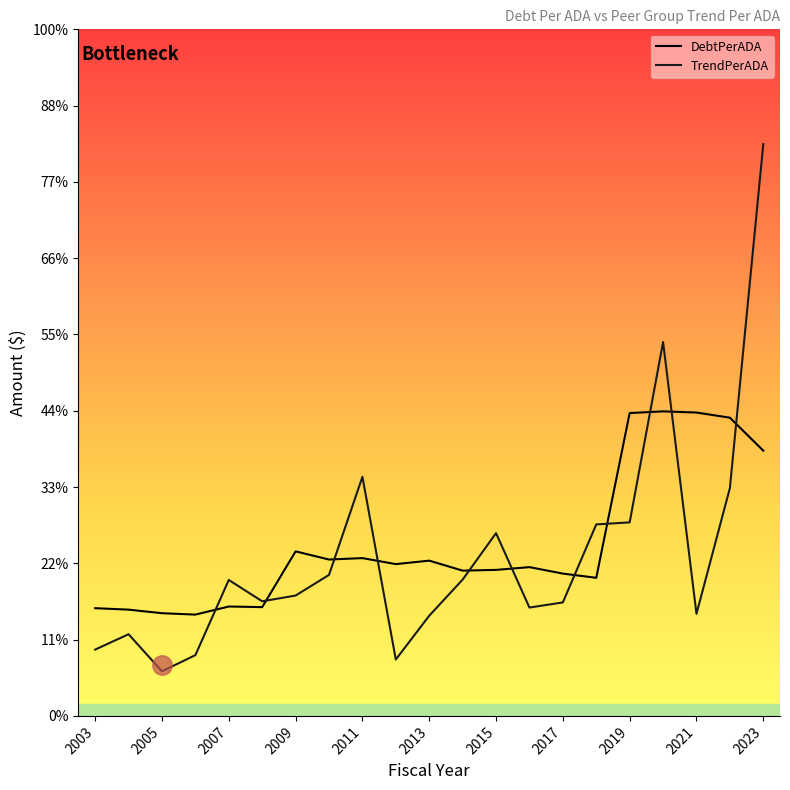

Reading left to right, transcribe all the data shown in this chart.

DebtPerADA: 7060.0	6964.7	6731.6	6639.0	7170.4	7129.4	10784.1	10249.0	10342.3	9948.3	10176.0	9521.9	9569.7	9750.5	9327.5	9051.3	19849.5	19960.1	19884.2	19545.6	17384.2
TrendPerADA: 4345.7	5353.7	2922.1	3983.0	8909.5	7512.4	7887.9	9242.0	15671.1	3697.6	6565.6	8933.7	11978.4	7101.3	7438.1	12551.3	12684.1	24502.7	6690.4	14934.2	37477.1